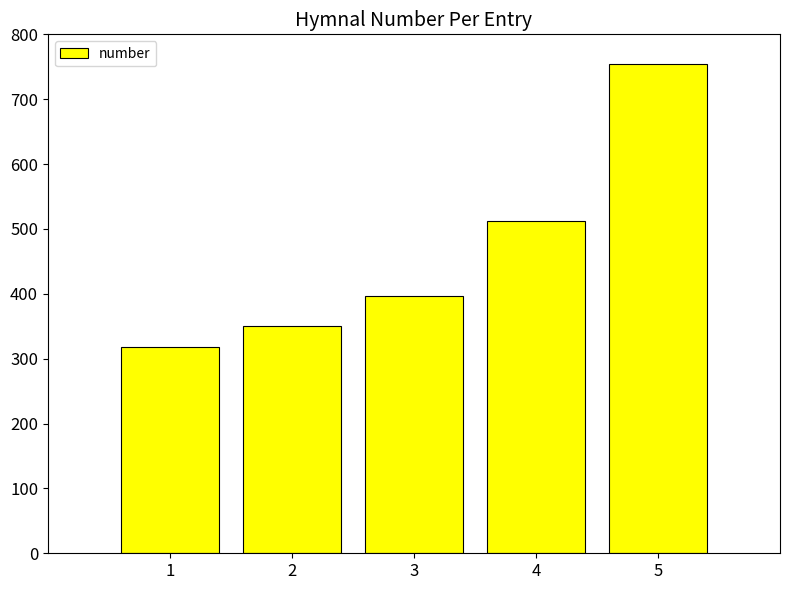

How many data points does each series have?

5